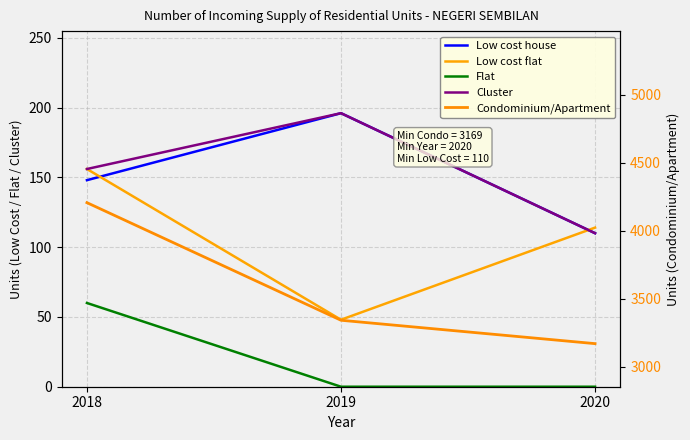

Is this an area chart (filled region under the line)?

No